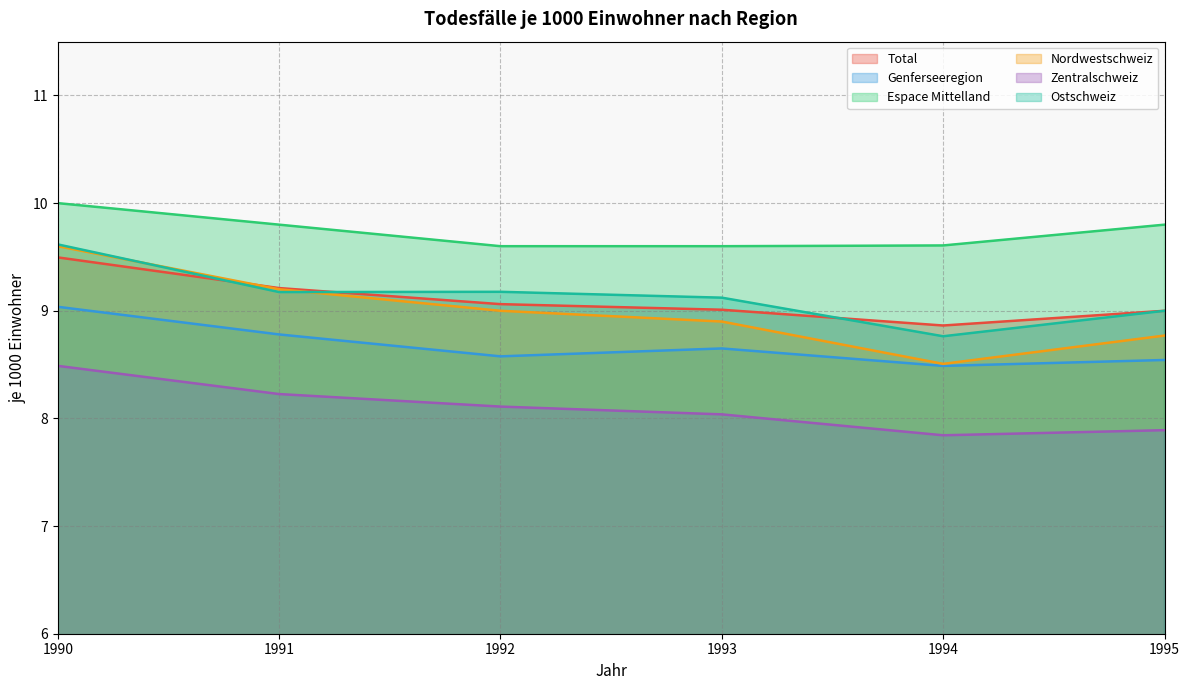

What is the sum of all Genferseeregion values?

52.1